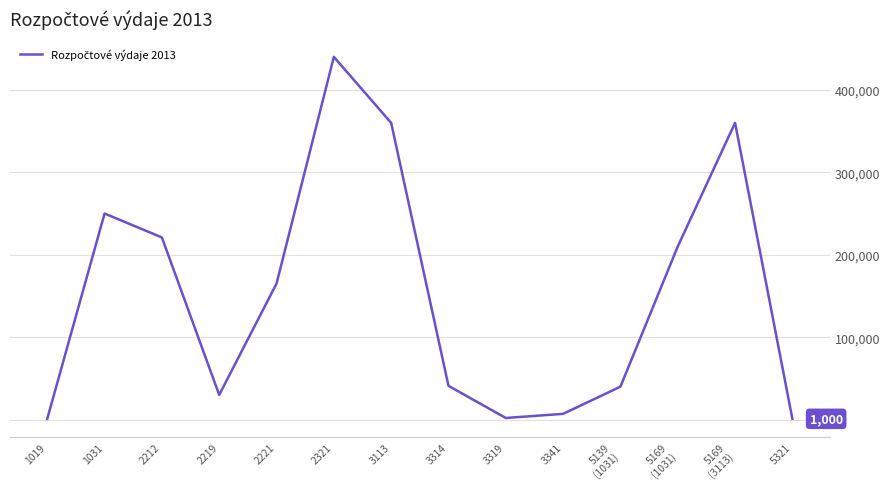

What is the change in value from 2219 to 3314?

+11000